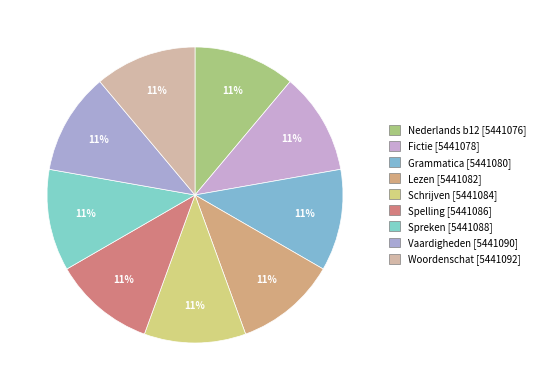

What percentage is the Woordenschat slice, to the nearest percent?

11%